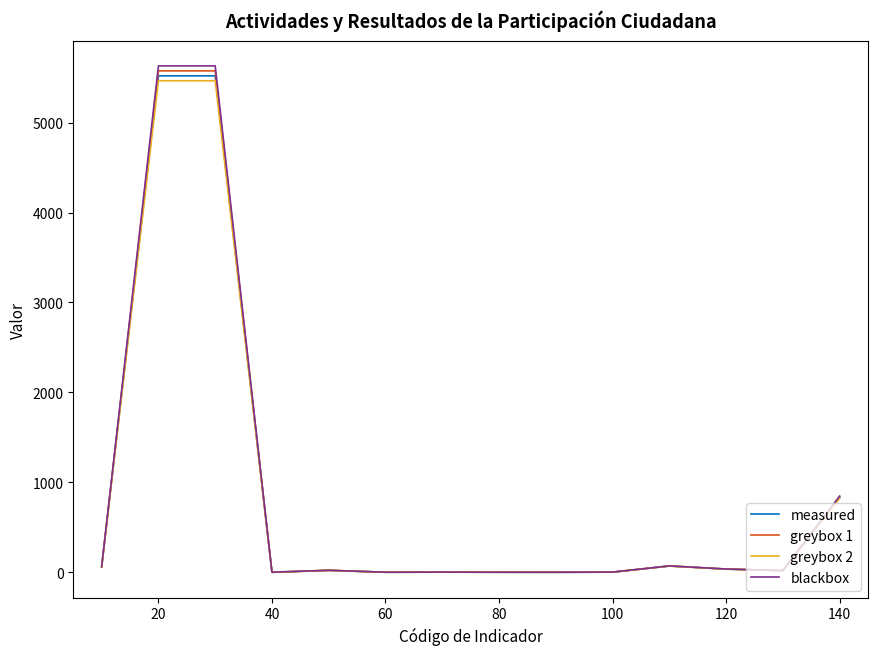

What is the sum of all blackbox values?

12329.7